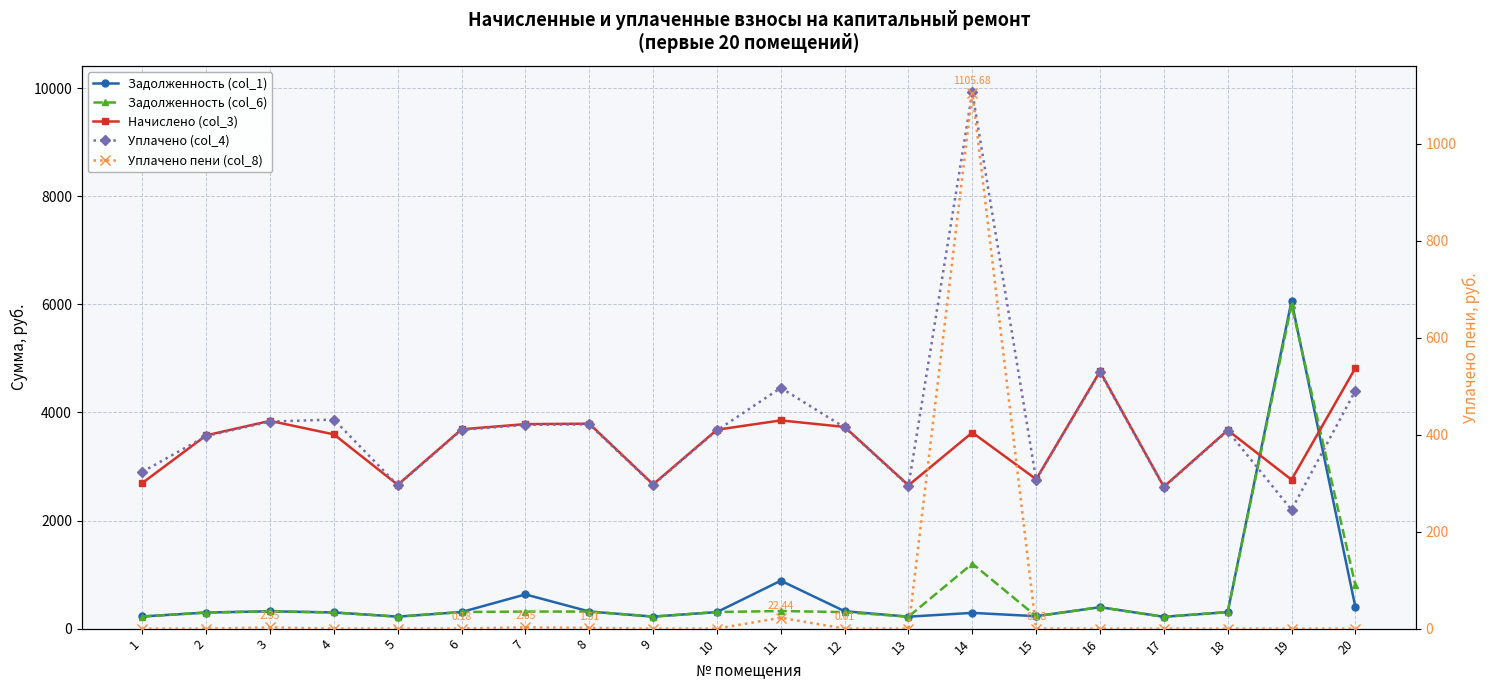

At which label does Уплачено пени (col_8) reach its minimum?

1